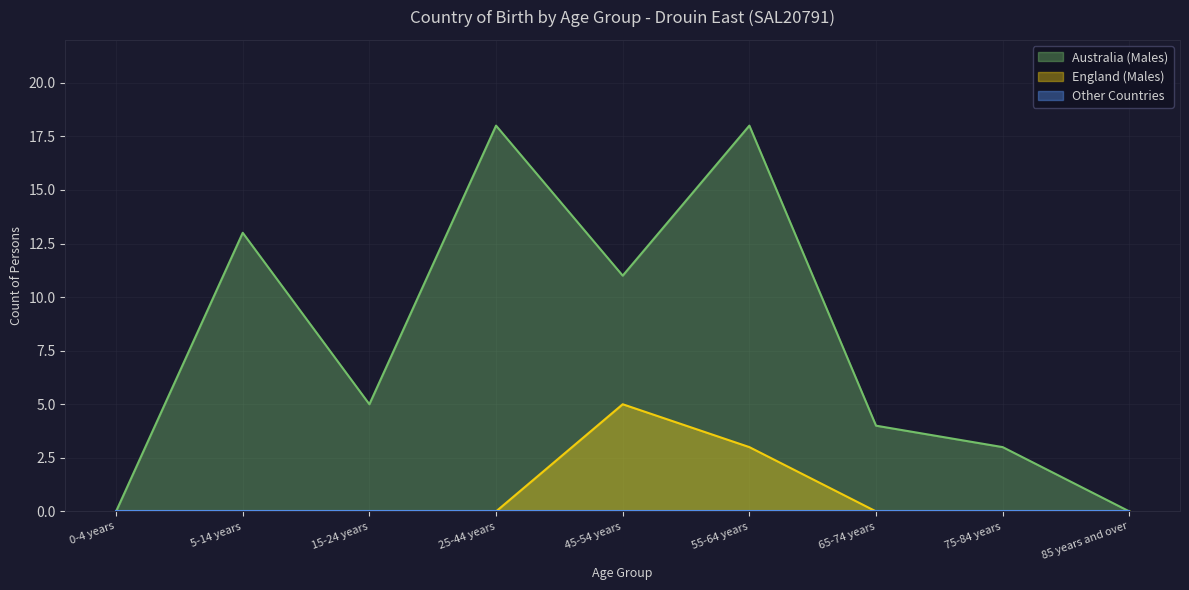

The value of England (Males) at 65-74 years is -3. True or false?

False